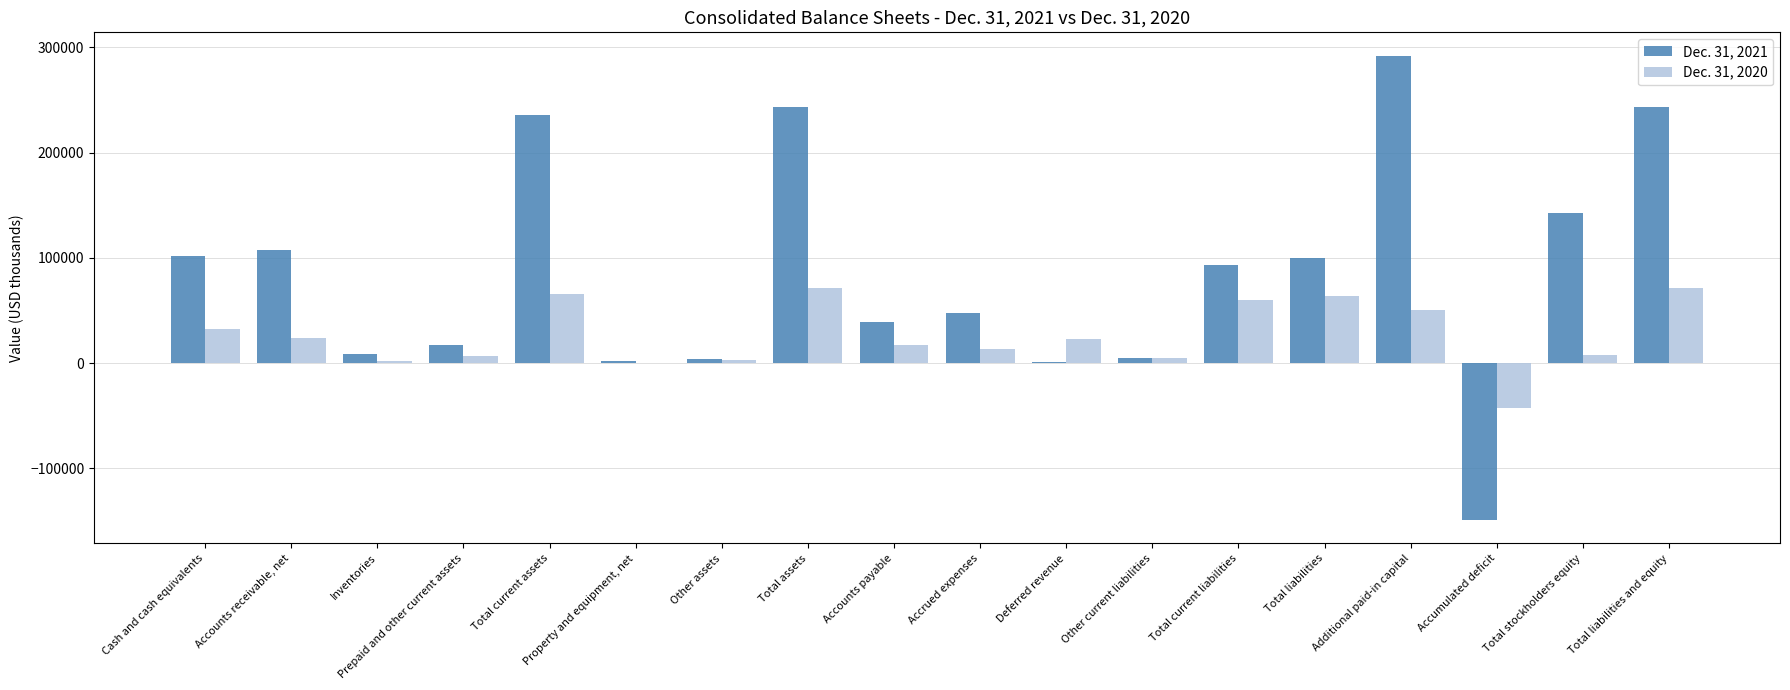

How many distinct data groups are displayed?

2